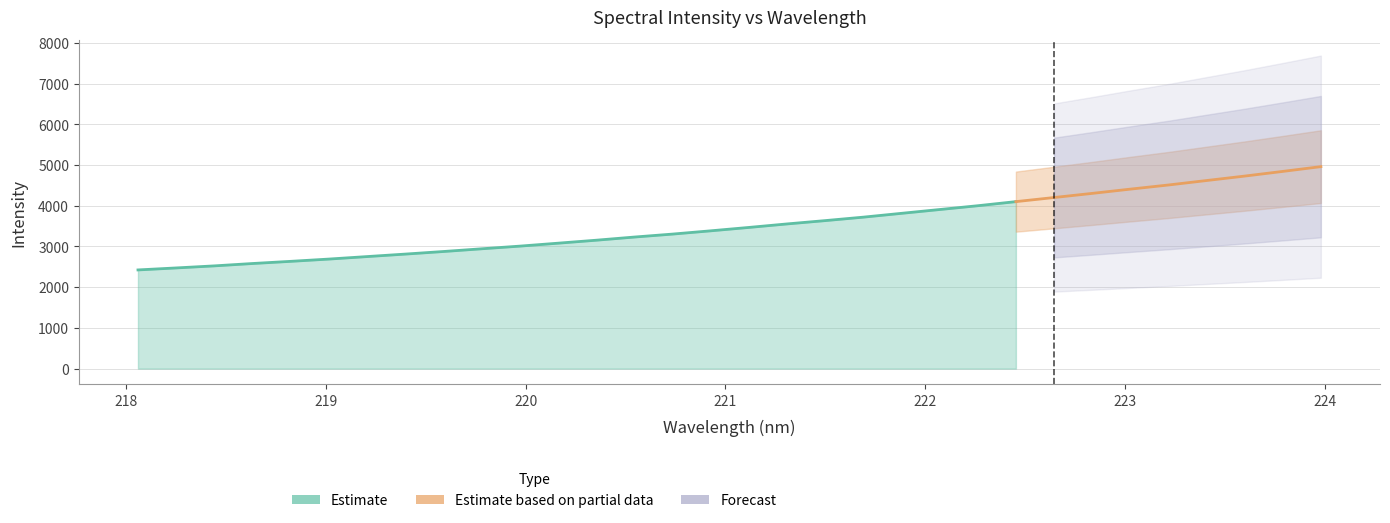

Does the chart have visible grid lines?

Yes